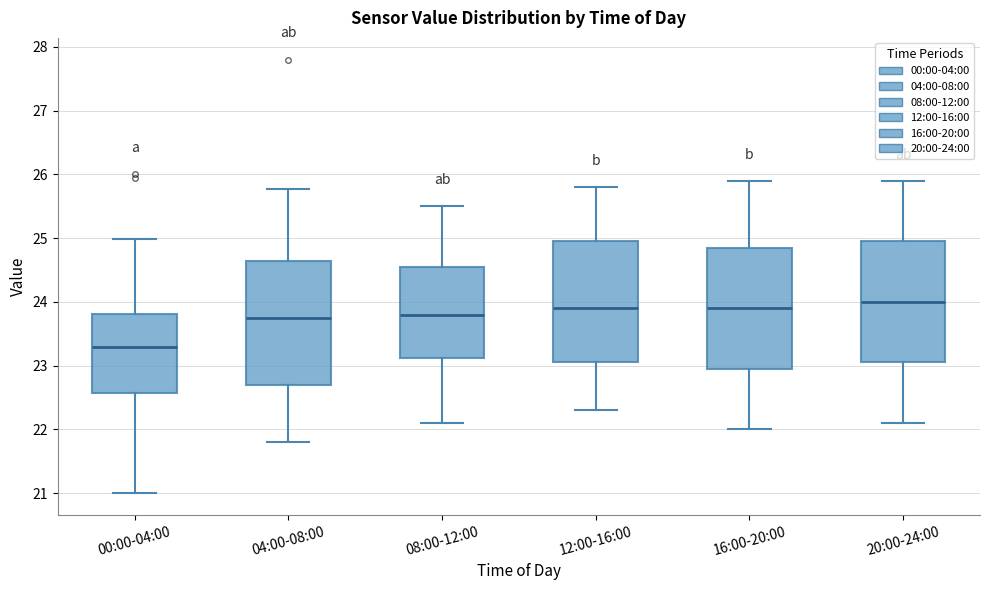

Where does the median line of the box for 00:00-04:00 sit on the y-axis? The values are not printed on the chart, so give them approximately, as read against the axis.

23.3